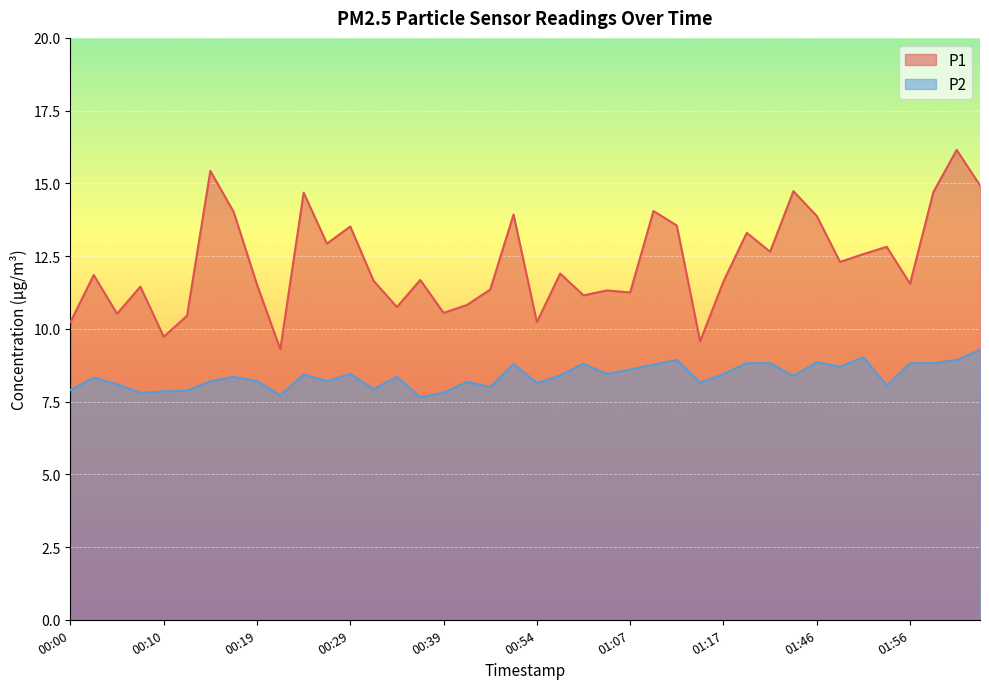

True or false: P2 and P1 intersect in this chart.

False